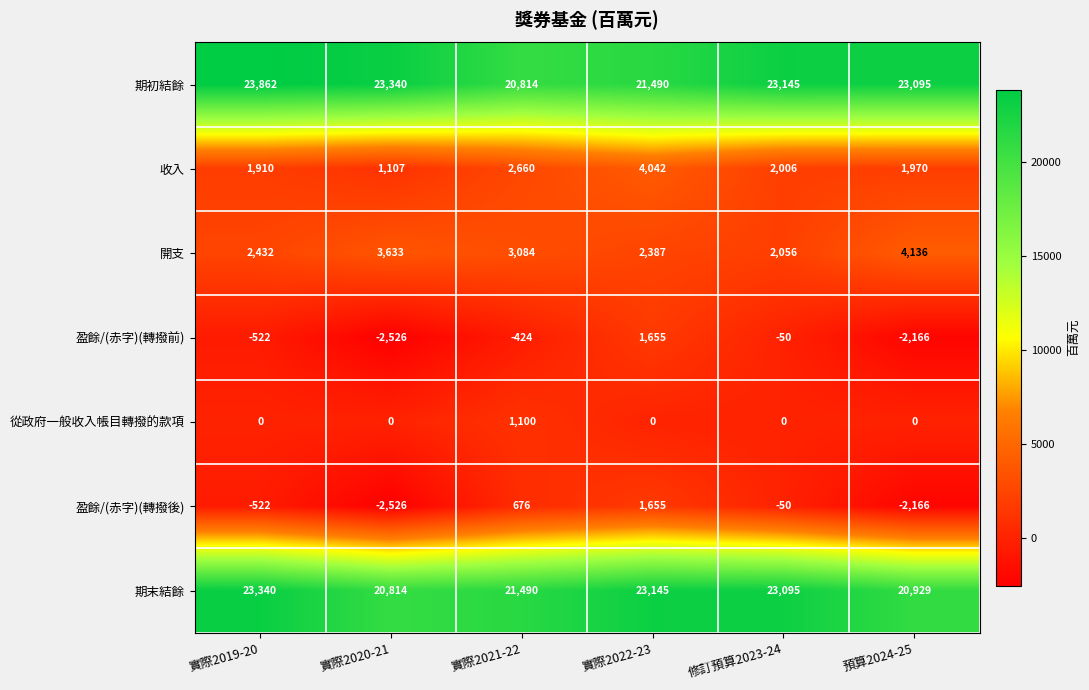

Which series changed the most between 實際2020-21 and 預算2024-25?

收入